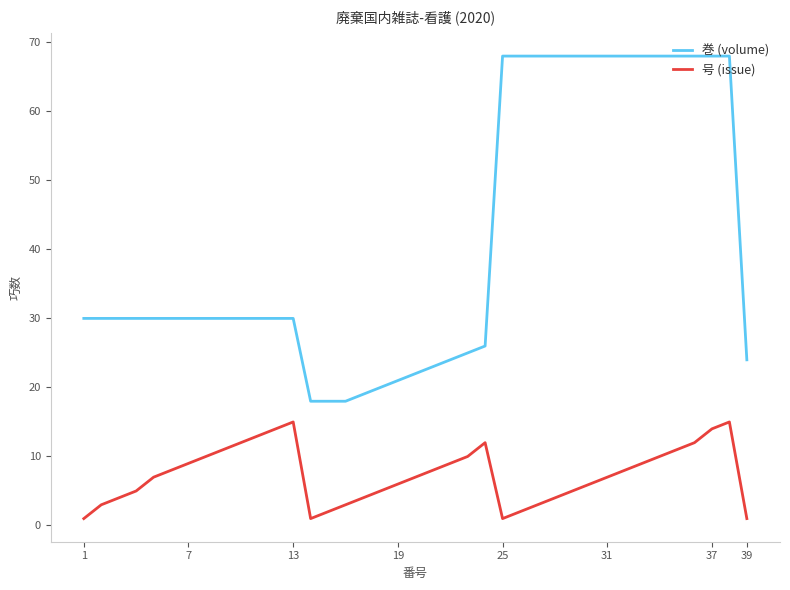

True or false: 巻 (volume) and 号 (issue) cross at least once.

False